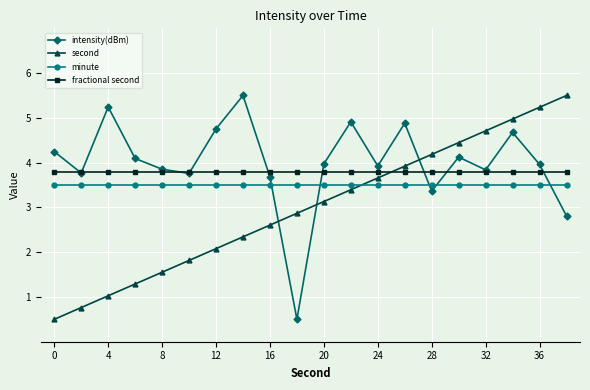

What is the value of the fractional second point at the 11th from the left?

3.8